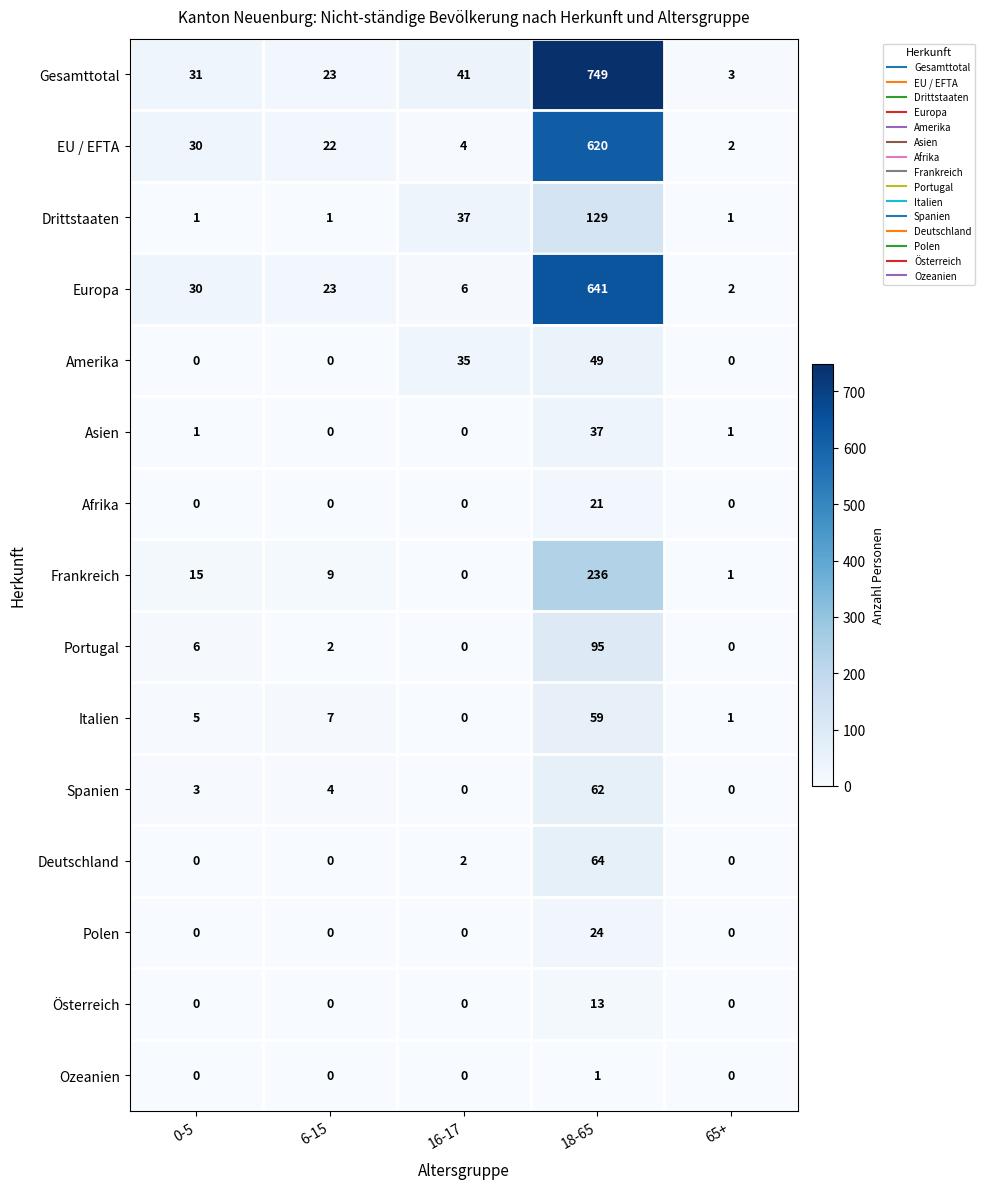

List the series in order of their peak value, highest first.

Gesamttotal, Europa, EU / EFTA, Frankreich, Drittstaaten, Portugal, Deutschland, Spanien, Italien, Amerika, Asien, Polen, Afrika, Österreich, Ozeanien